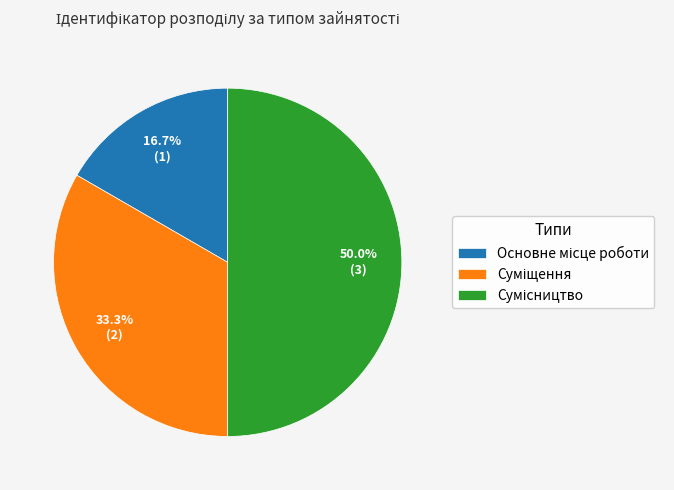

Is Сумісництво the majority of the pie?

No